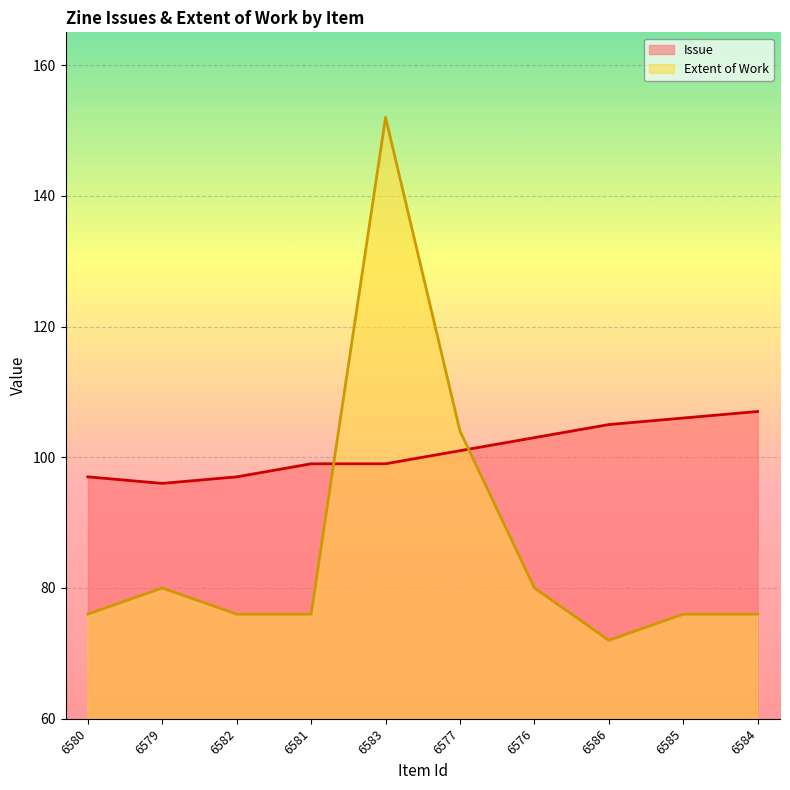

At which label is Extent of Work closest to 112?

6577